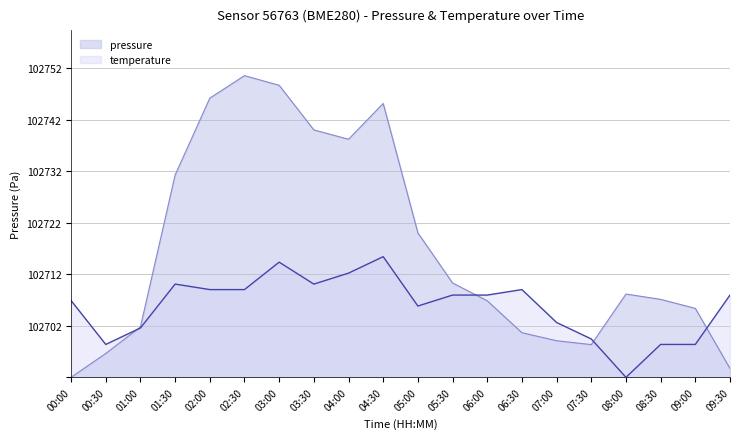

The value of pressure at 02:00 is 17.1. True or false?

False